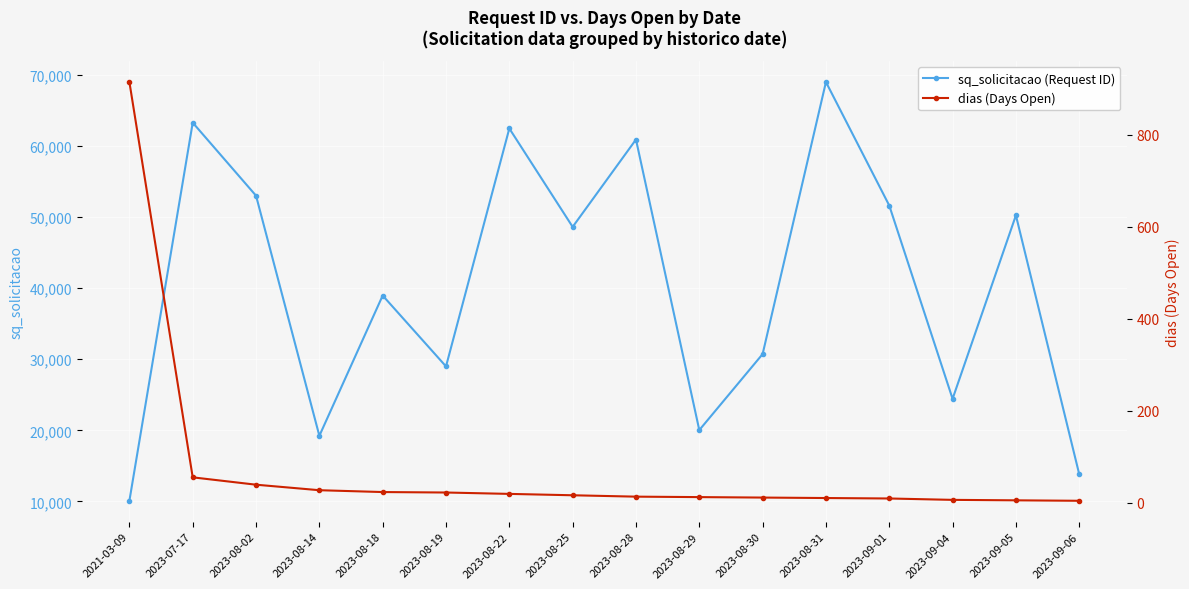

Reading right to left, what are all the values shown in this chart?

sq_solicitacao (Request ID): 13819	50250	24428	51632	69014	30727	20030	60921	48628	62478	28992	38966	19224	53016	63295	10080
dias (Days Open): 4	5	6	9	10	11	12	13	16	19	22	23	27	39	55	915